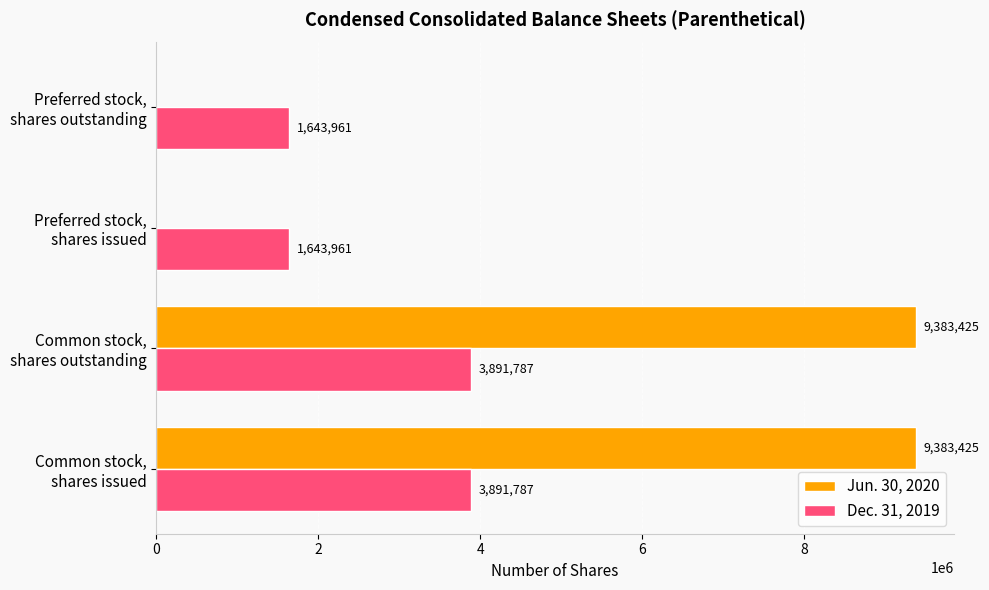

How many categories are shown in the chart?

4